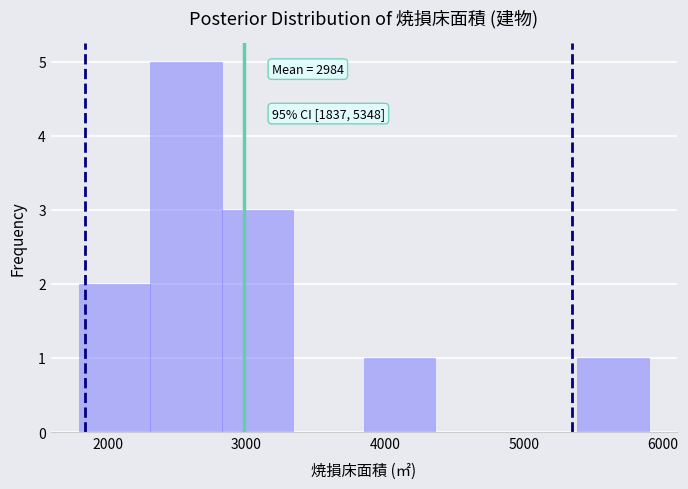

Over which range of the x-axis is the bar tallest?

2300 to 2800